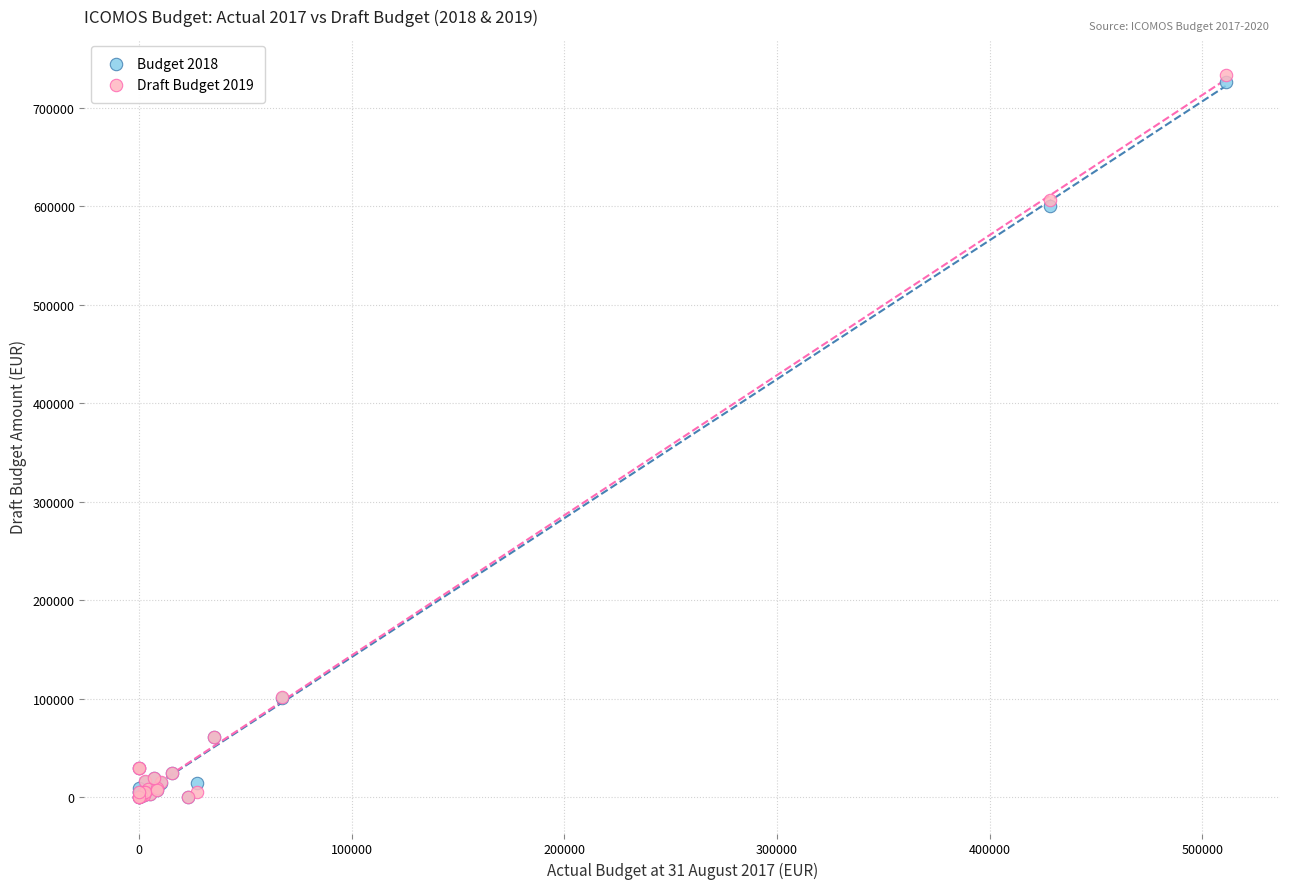

Which series has the largest Y range (max minus min)?

Draft Budget 2019